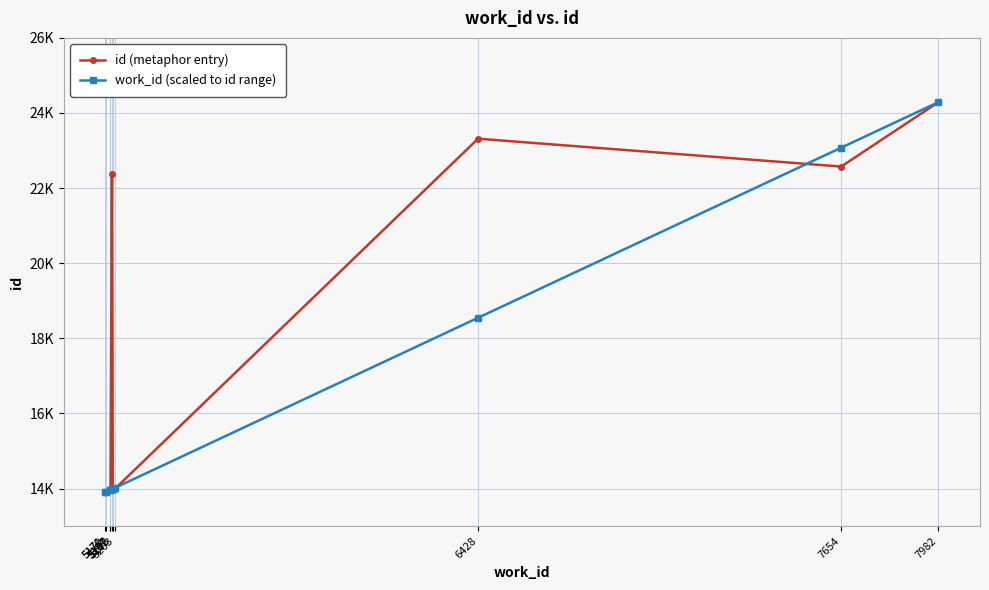

At which category is the sum across all series the highest?

7982